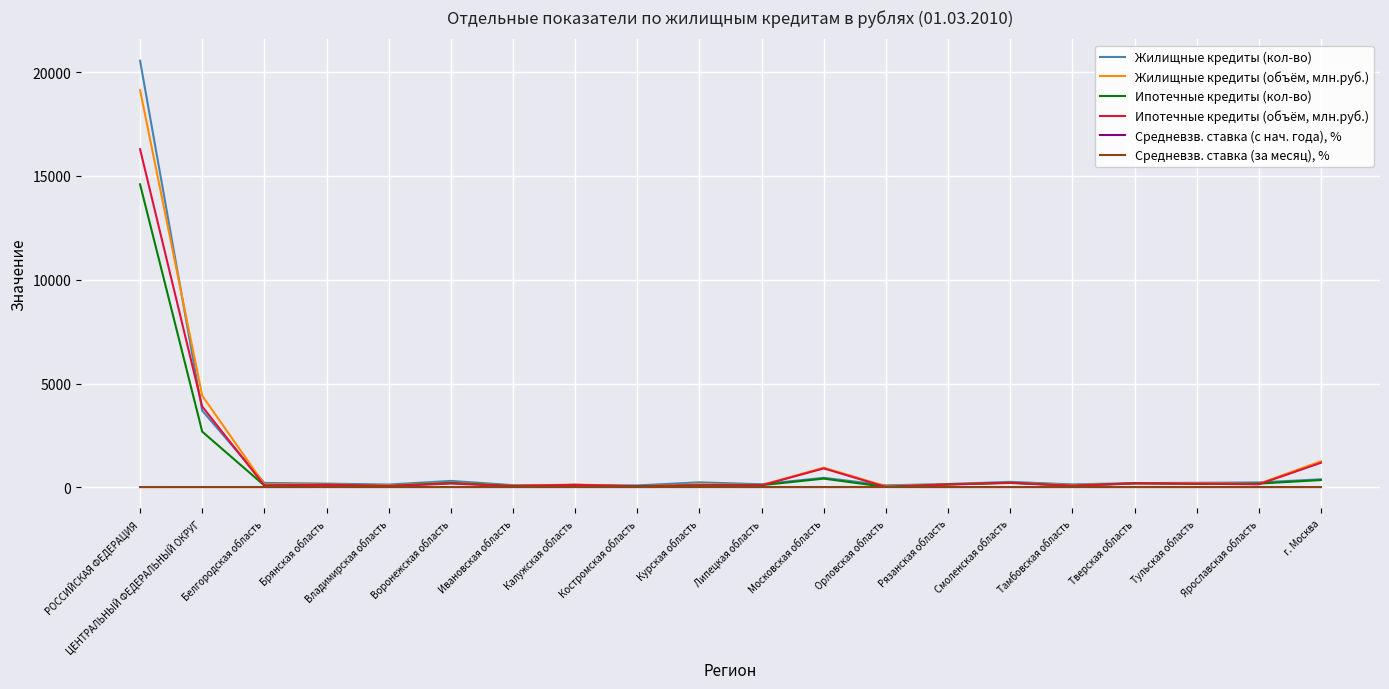

Which label corresponds to the largest value in the chart?

РОССИЙСКАЯ ФЕДЕРАЦИЯ